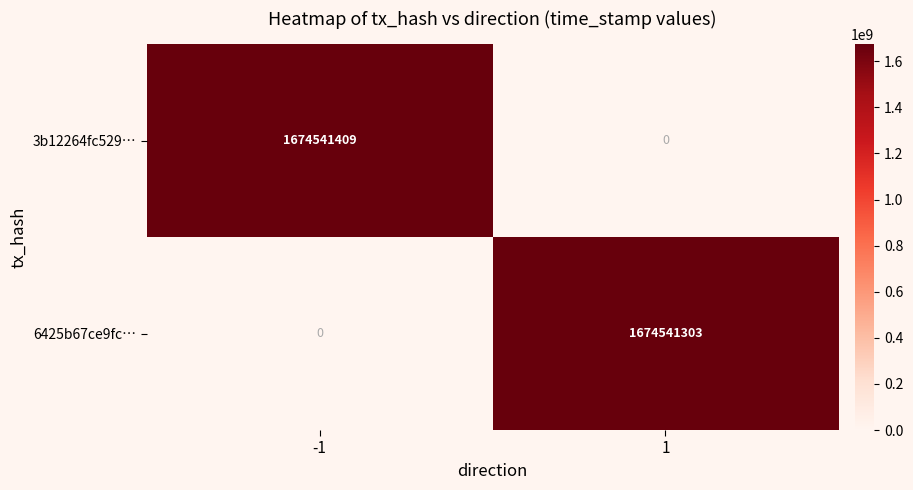

How many data points does each series have?

2